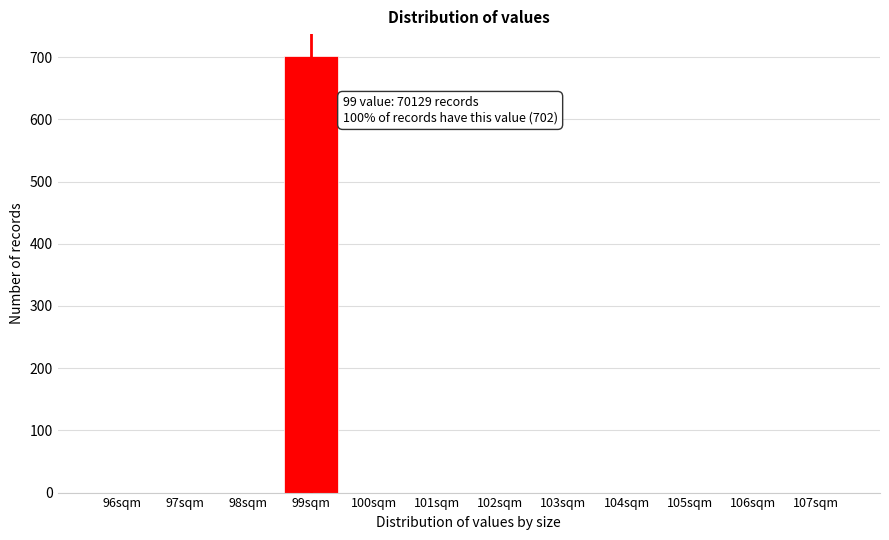

Reading left to right, transcribe all the data shown in this chart.

96sqm=0	97sqm=0	98sqm=0	99sqm=702	100sqm=0	101sqm=0	102sqm=0	103sqm=0	104sqm=0	105sqm=0	106sqm=0	107sqm=0